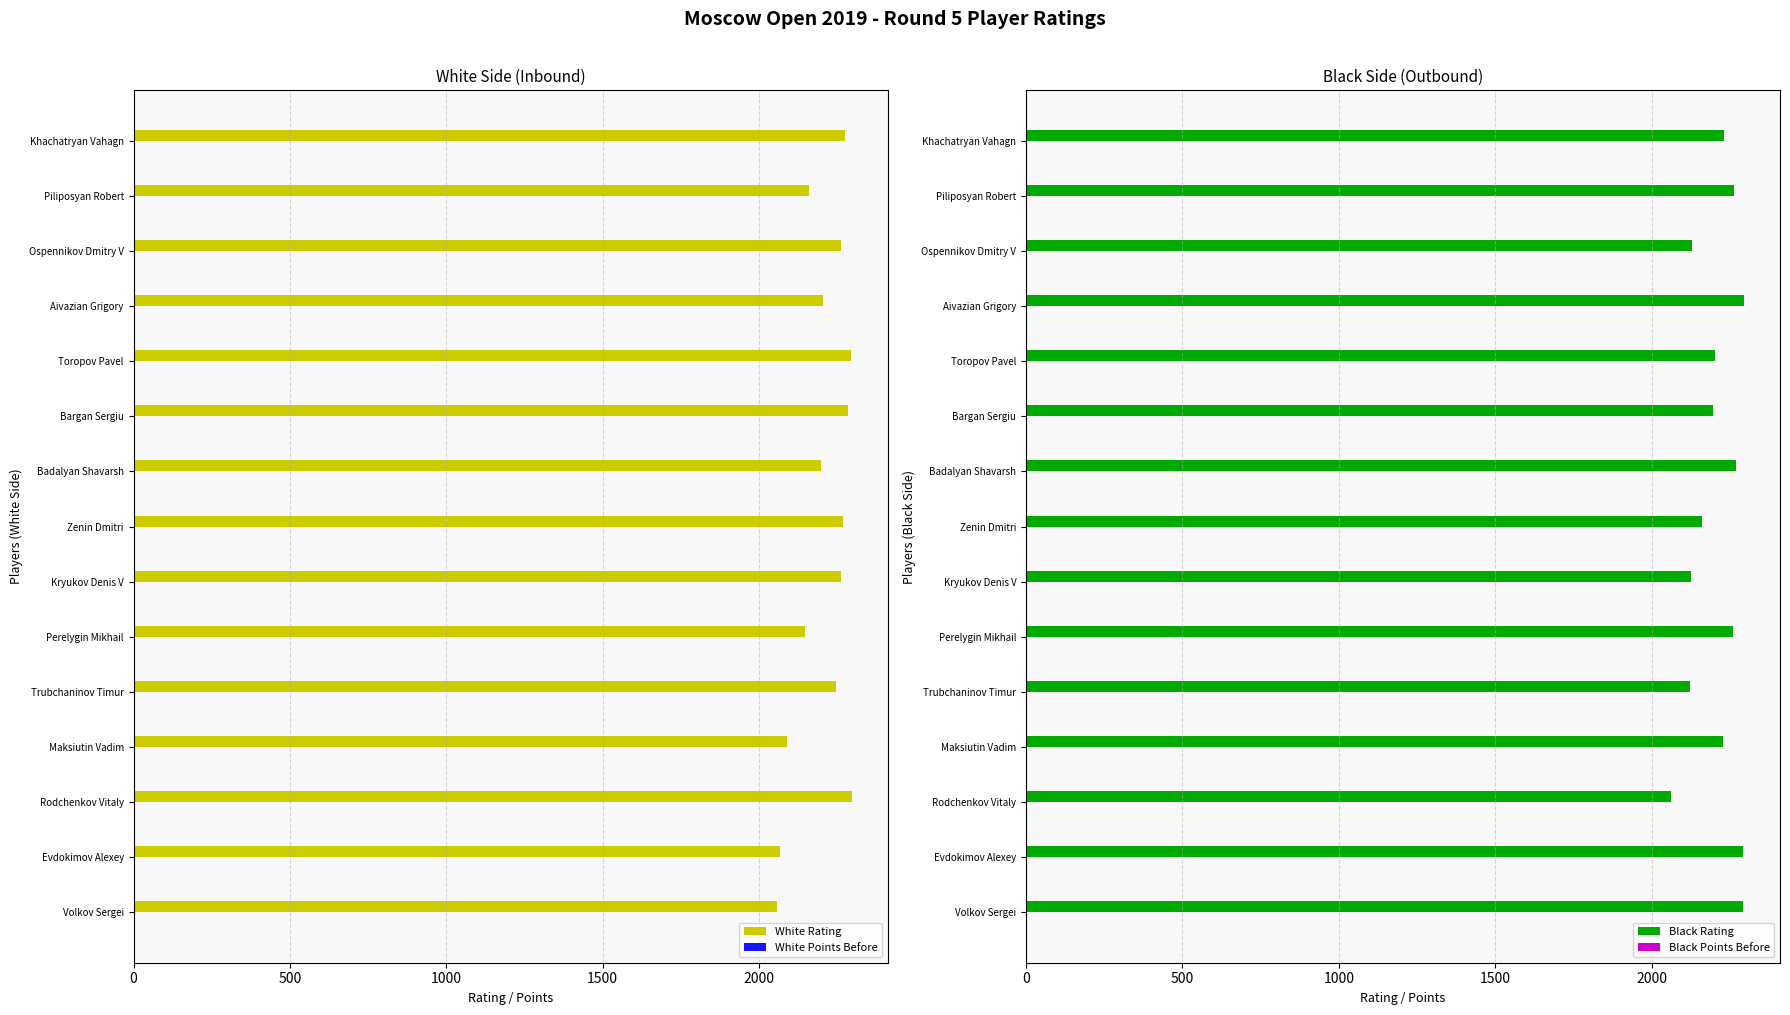

Is it true that White Rating equals 2295.0 at Toropov Pavel?

True